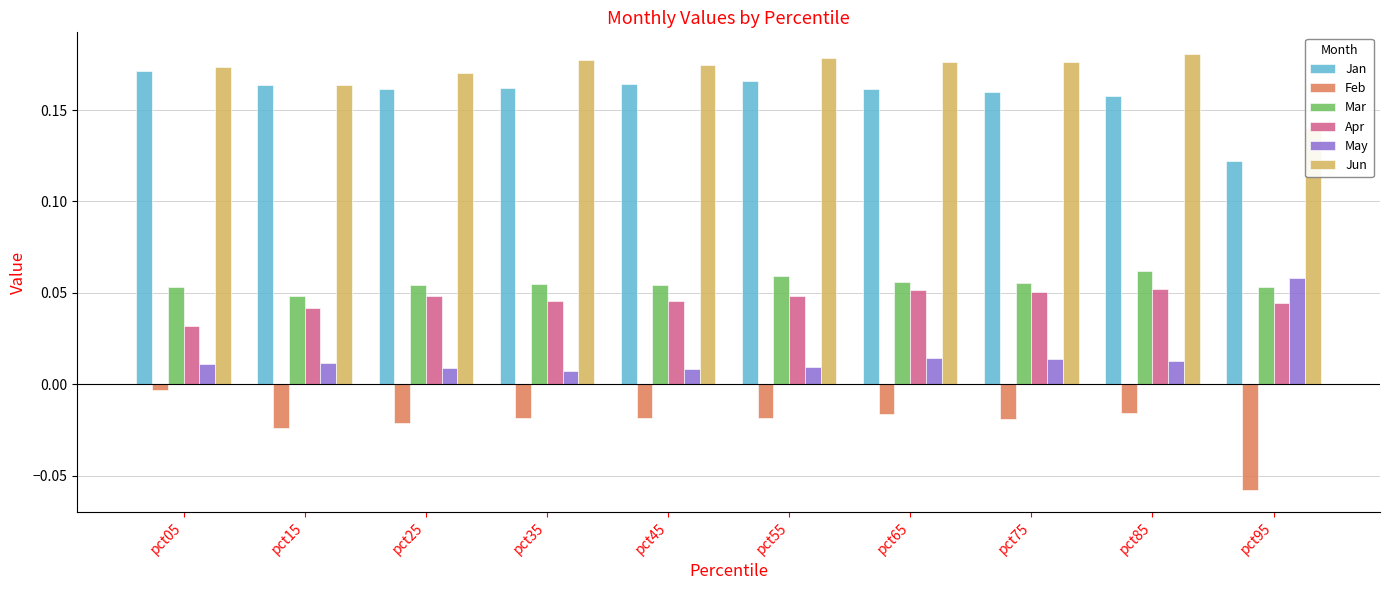

Between pct45 and pct95, which series saw the biggest shift?

May